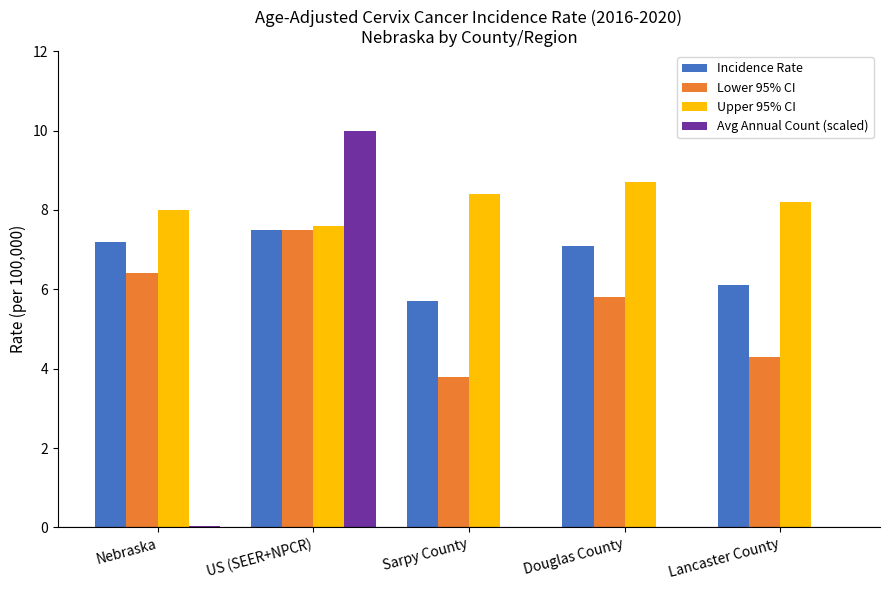

At which category is the sum across all series the highest?

US (SEER+NPCR)